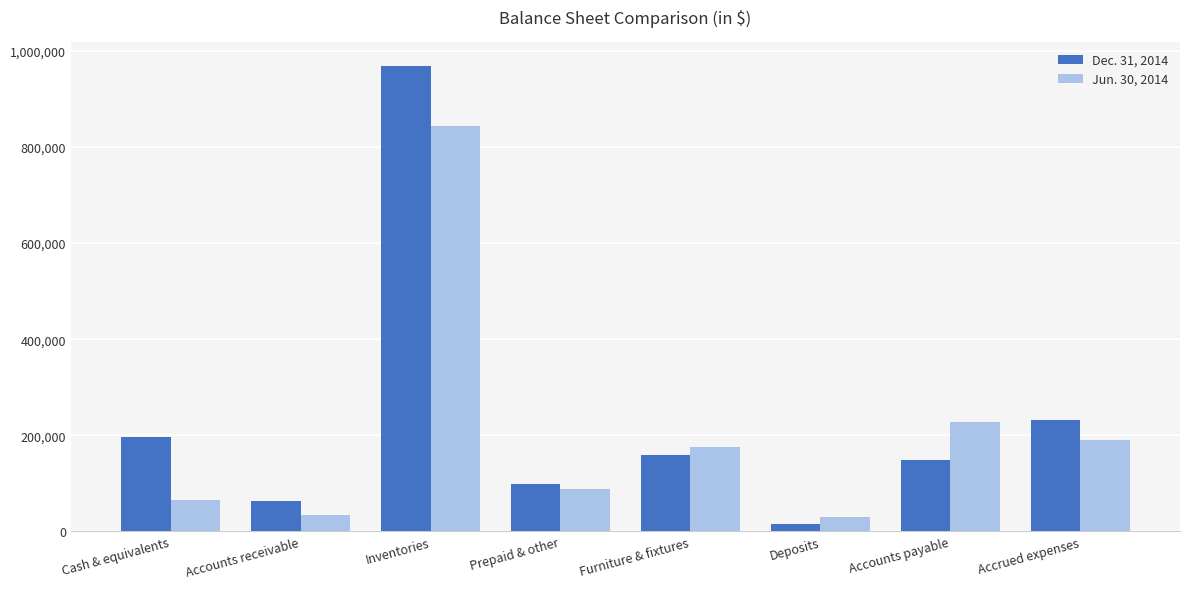

The value of Jun. 30, 2014 at Prepaid & other is 88836. True or false?

True